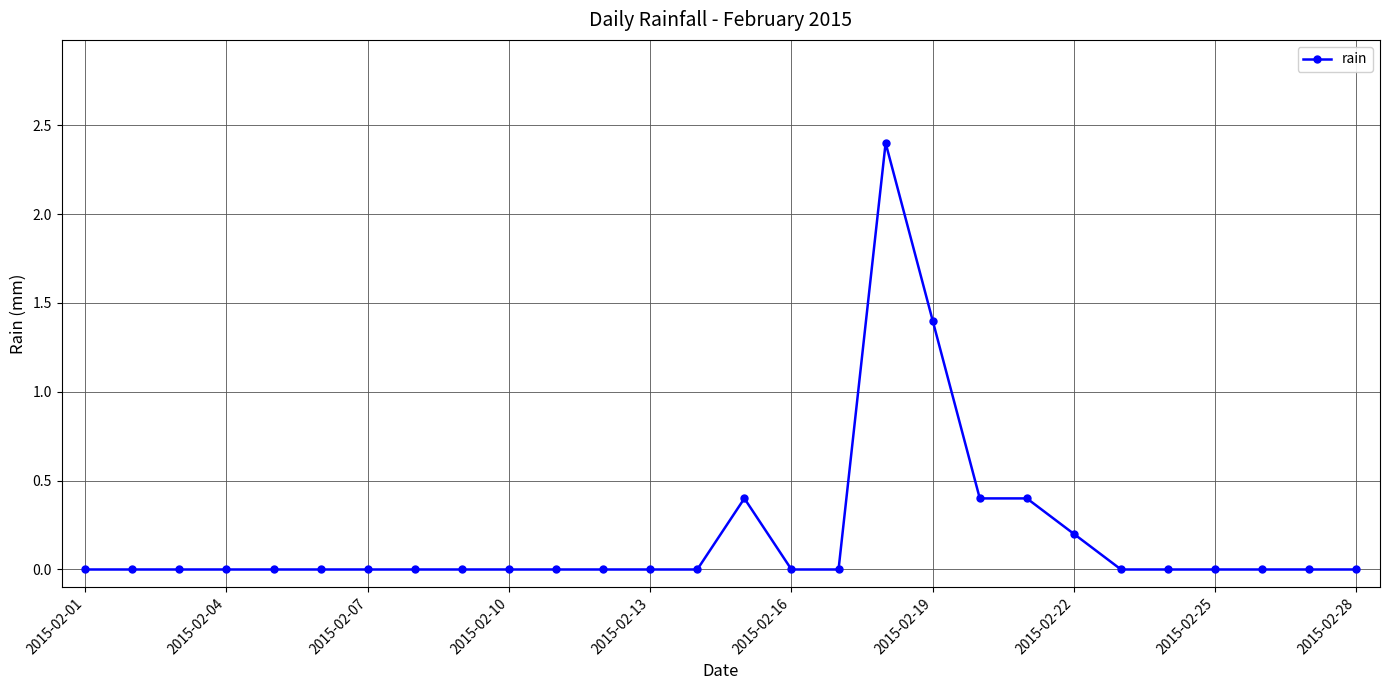

True or false: the data has more than 0 interior local peaks.

True